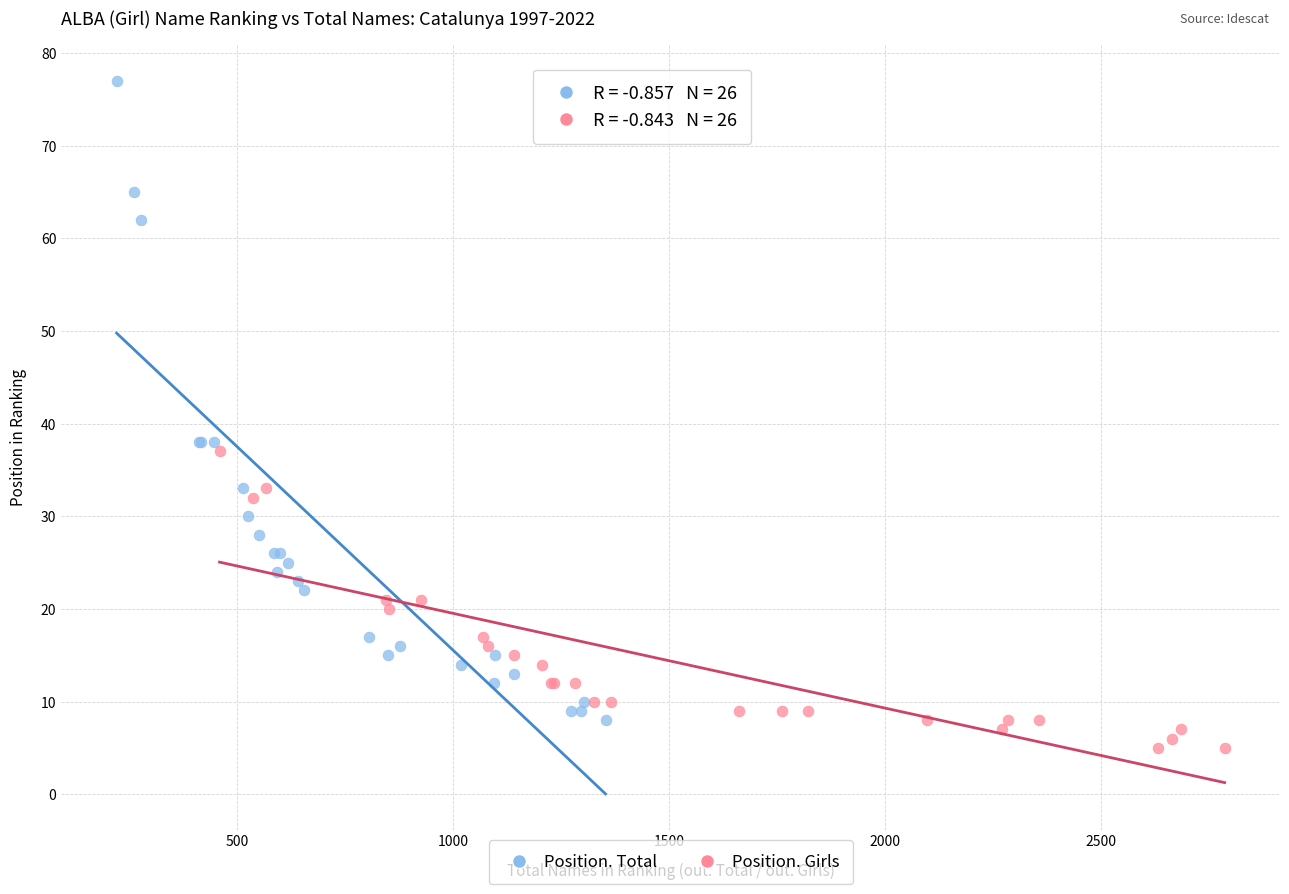

What are all the series names shown in the legend?

Position. Total, Position. Girls